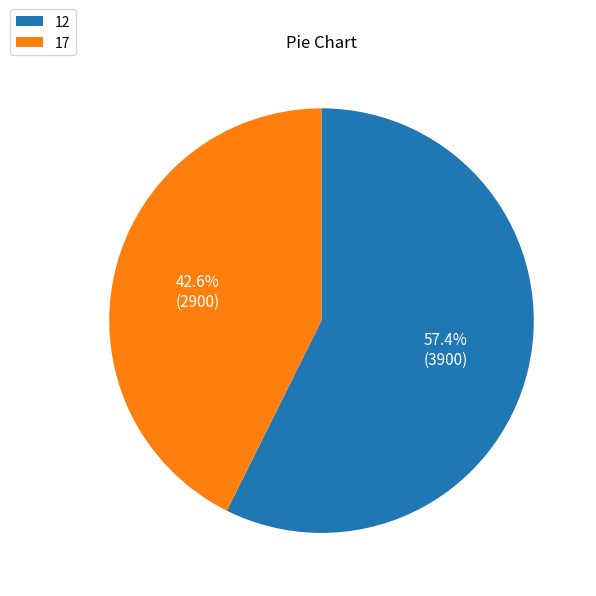

To the nearest percent, what is the average slice percentage?

50%